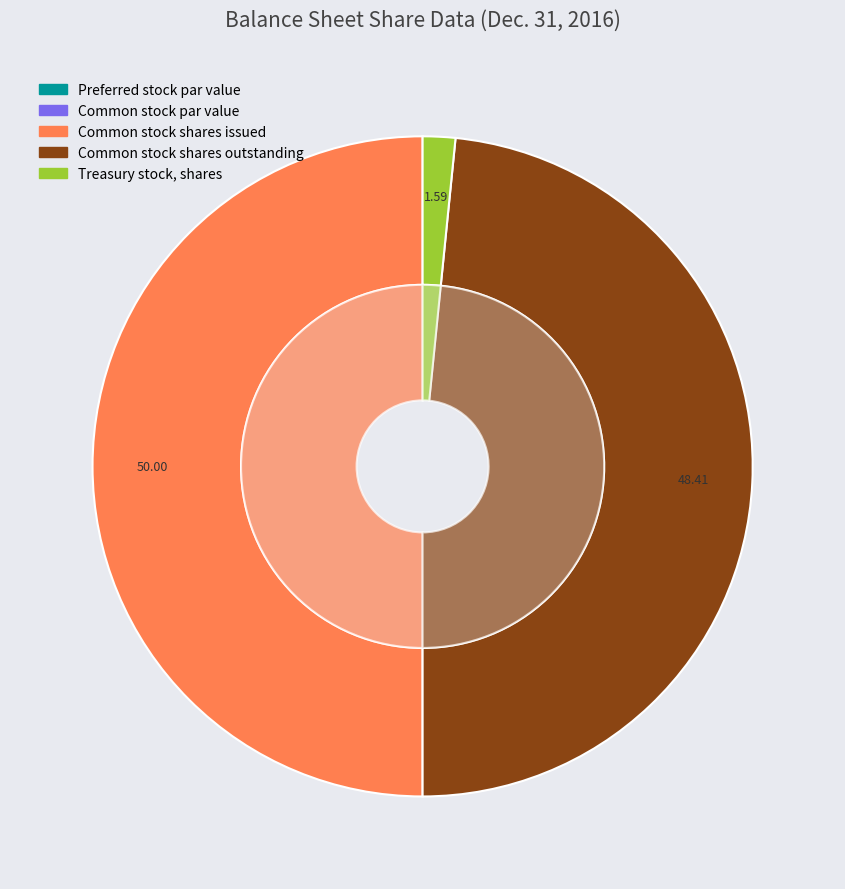

Between Treasury stock, shares and Common stock shares issued, which is larger?

Common stock shares issued